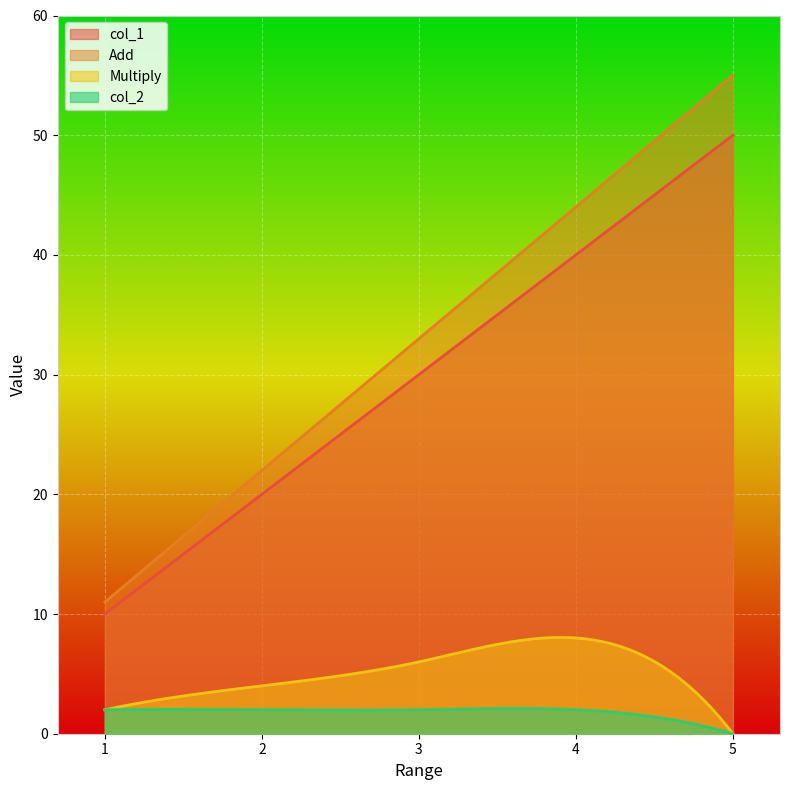

At how many categories does at least one series exceed 46?

1